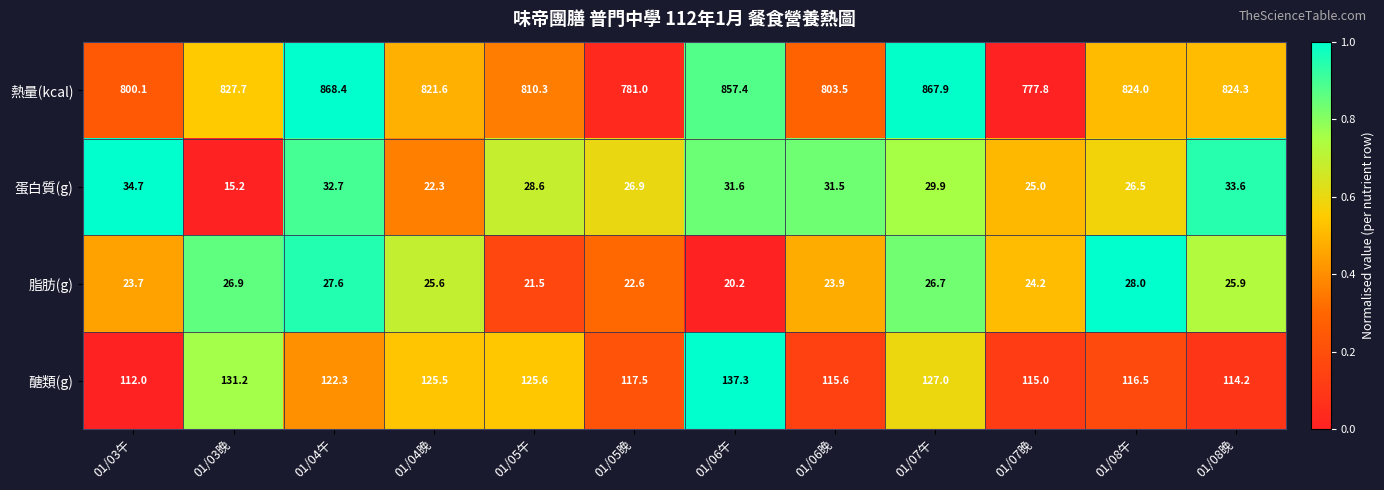

List the series in order of their peak value, highest first.

熱量(kcal), 醣類(g), 蛋白質(g), 脂肪(g)